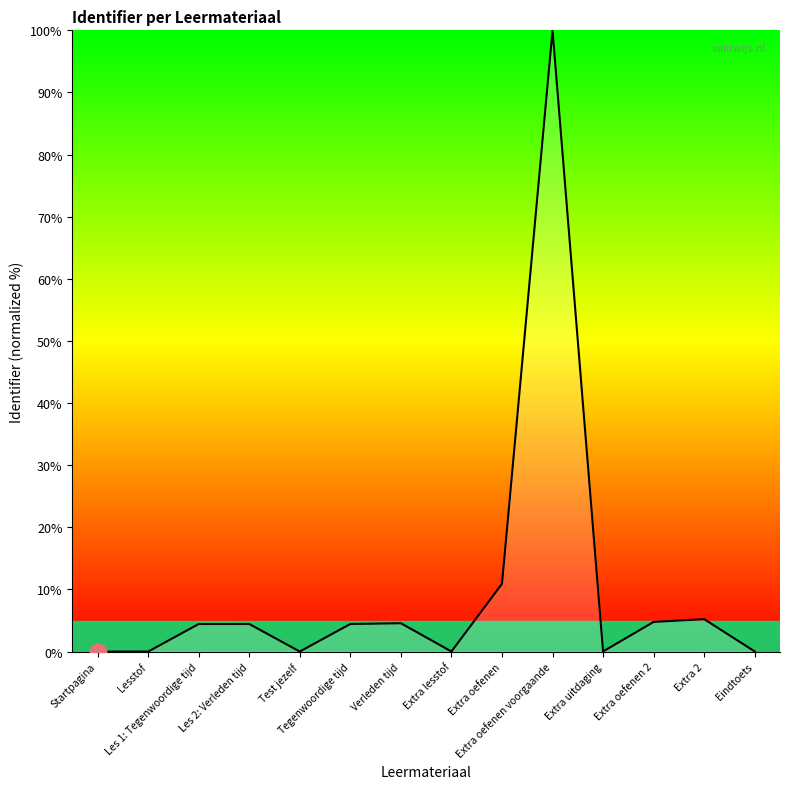

Where is the data nearest to the value 50?

Extra oefenen